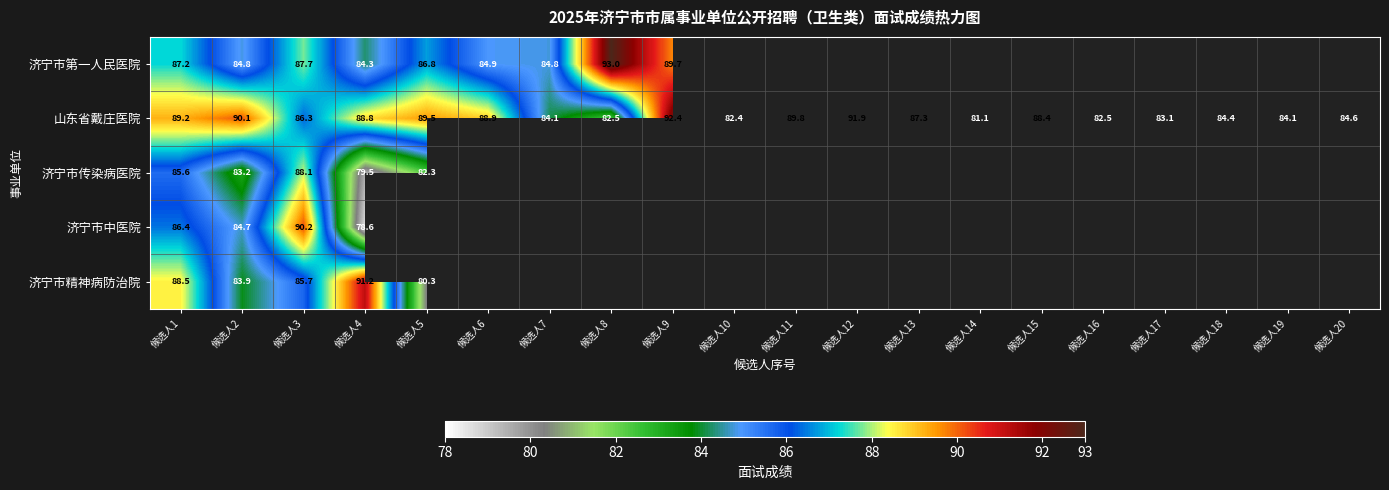

Which series changed the most between 候选人12 and 候选人16?

山东省戴庄医院